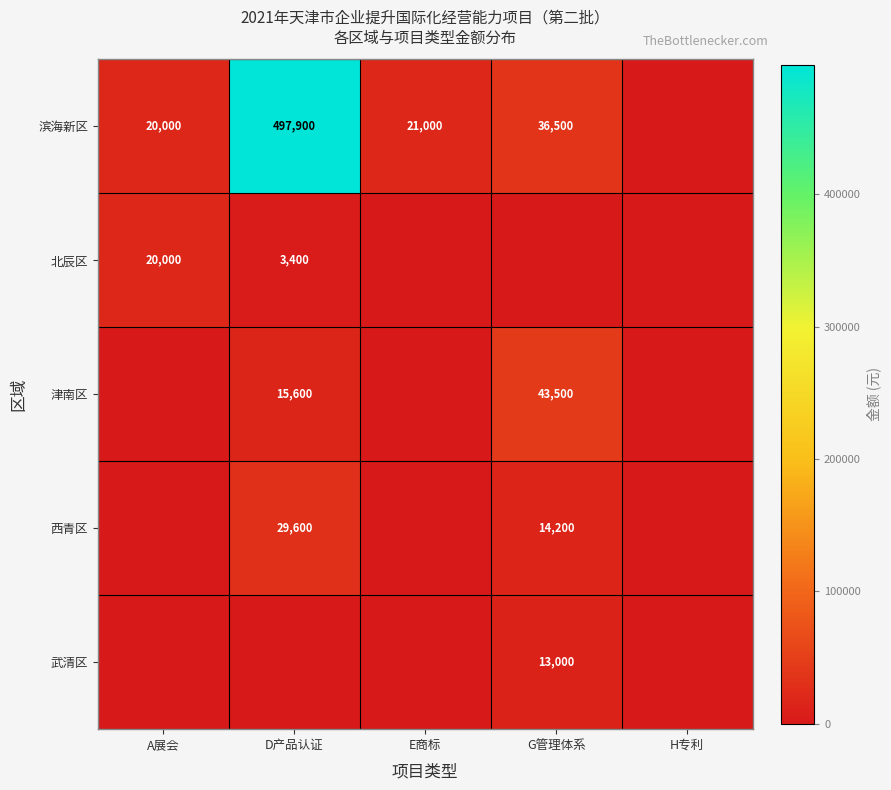

Between G管理体系 and H专利, which is larger?

G管理体系